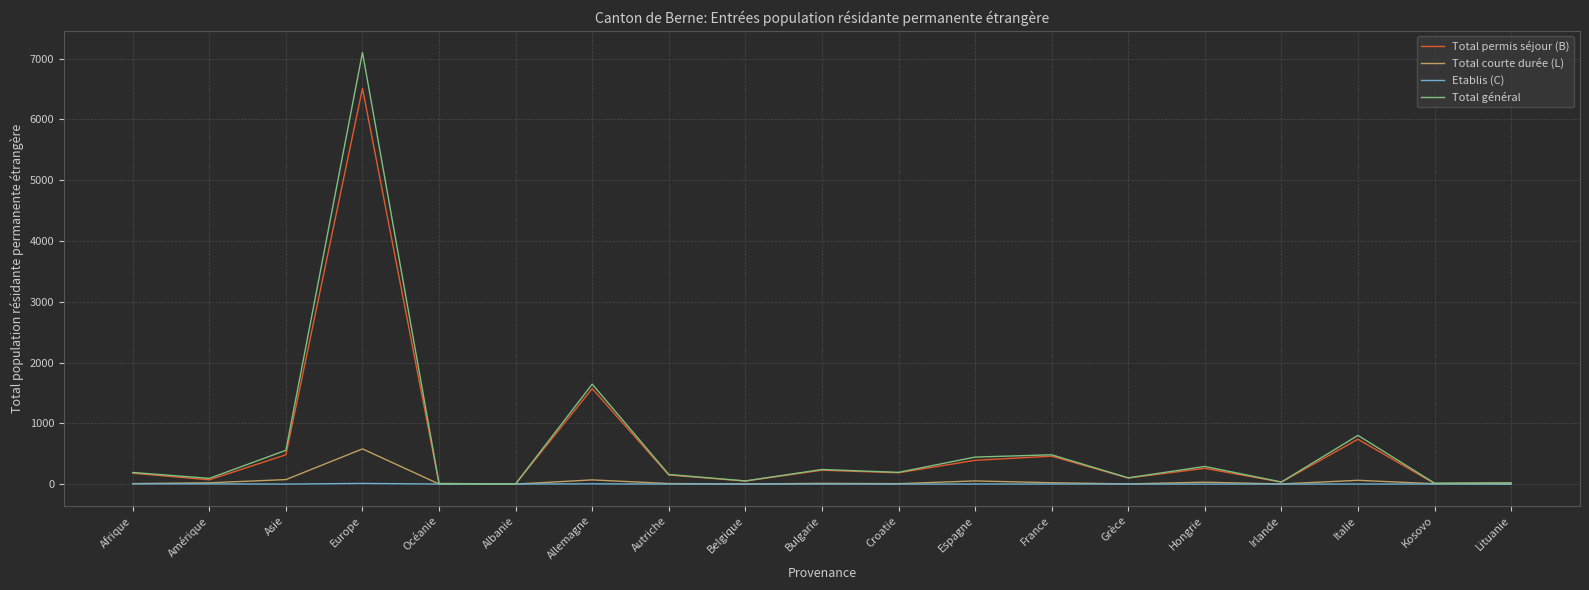

At which label is Total permis séjour (B) closest to 3256?

Allemagne